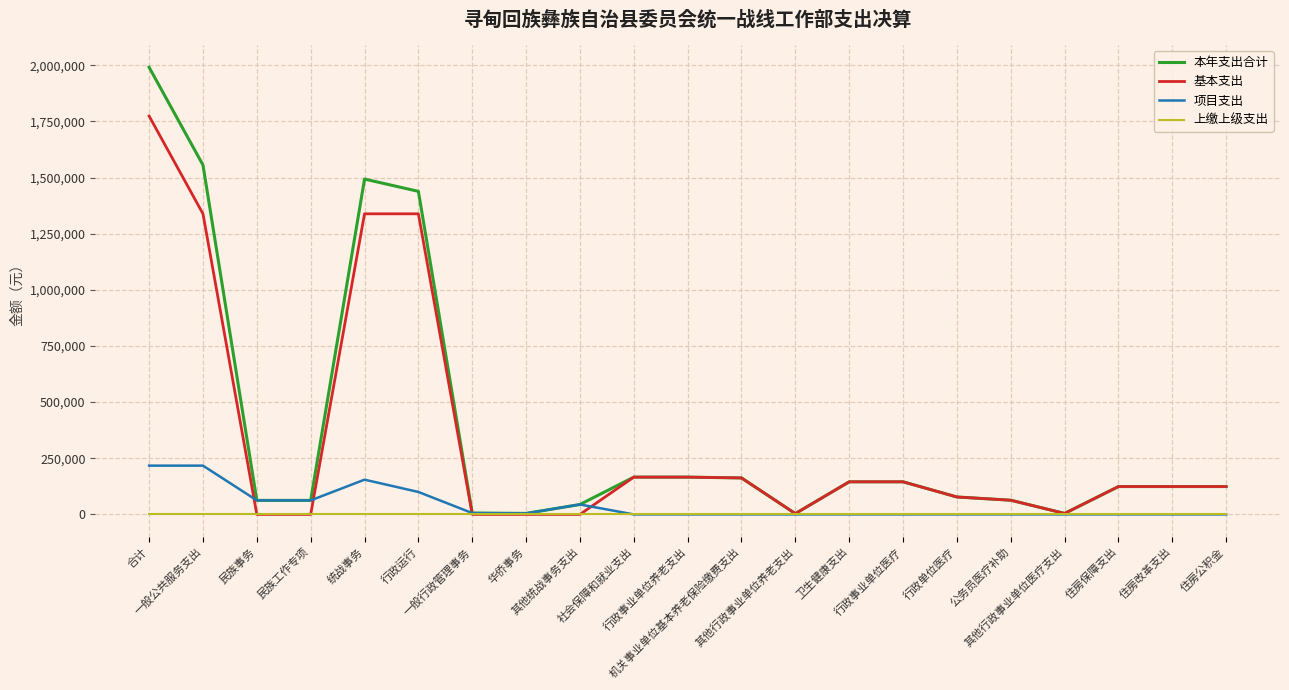

True or false: 基本支出 has more than 1 points higher than both neighbors.

False